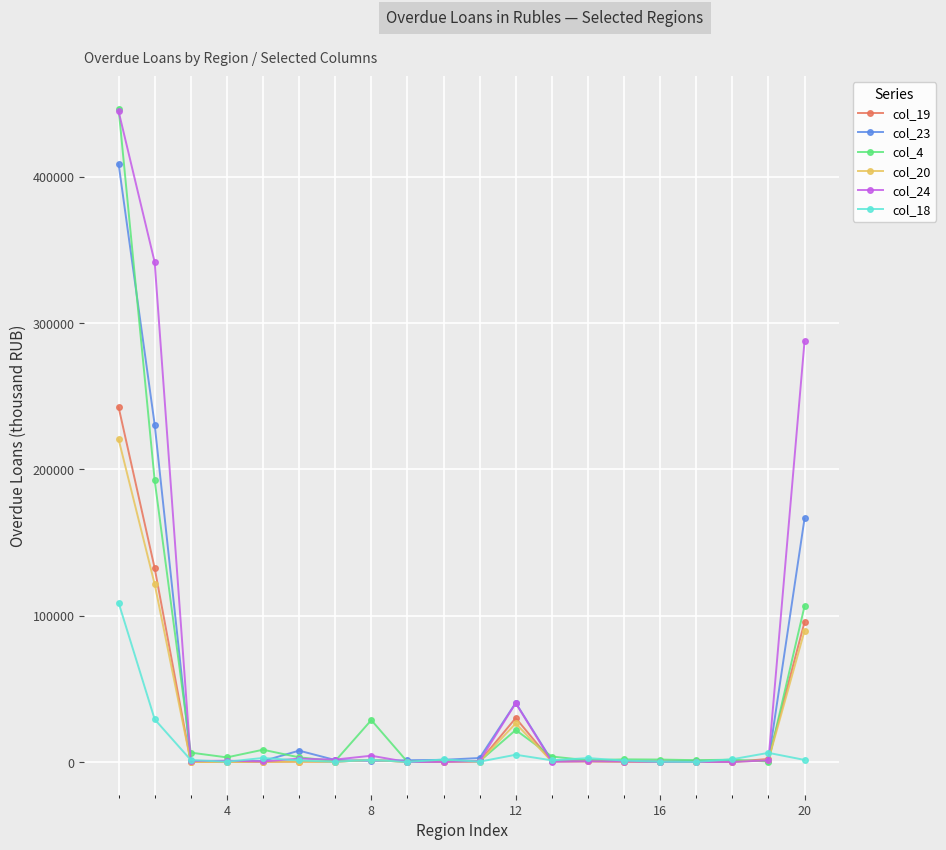

At how many categories does at least one series exceed 273151?

3